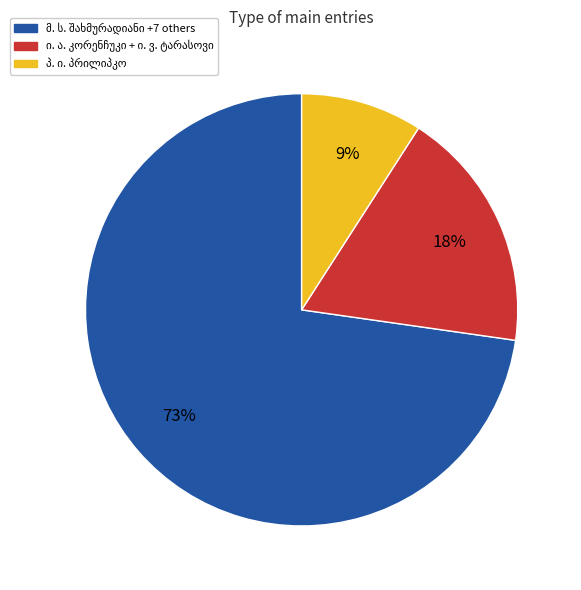

Is there any slice that represents more than half of the pie?

Yes